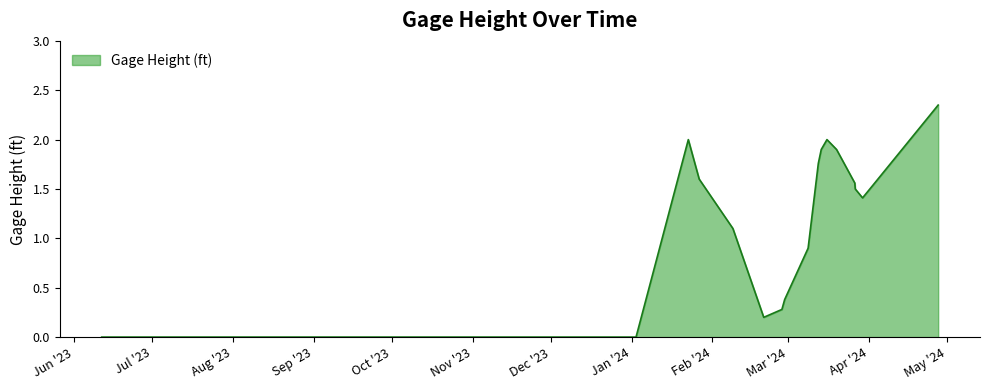

At which category does the chart reach its peak across all series?

04/27/2024 14:24:06